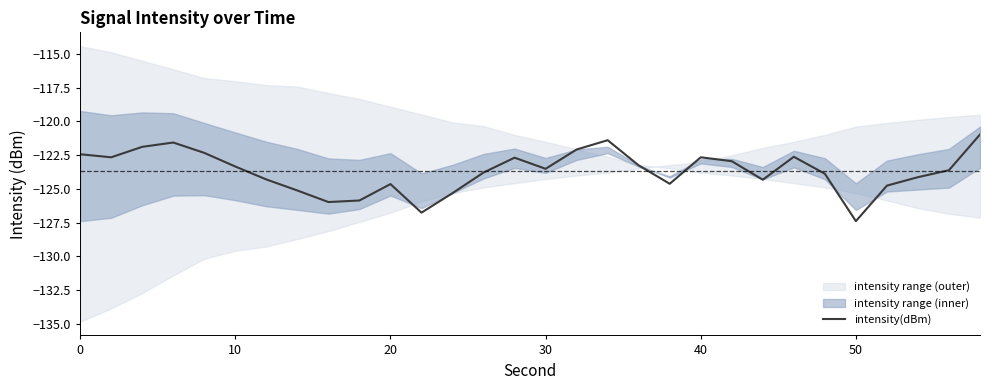

True or false: there are more than 0 points higher than both neighbors.

True